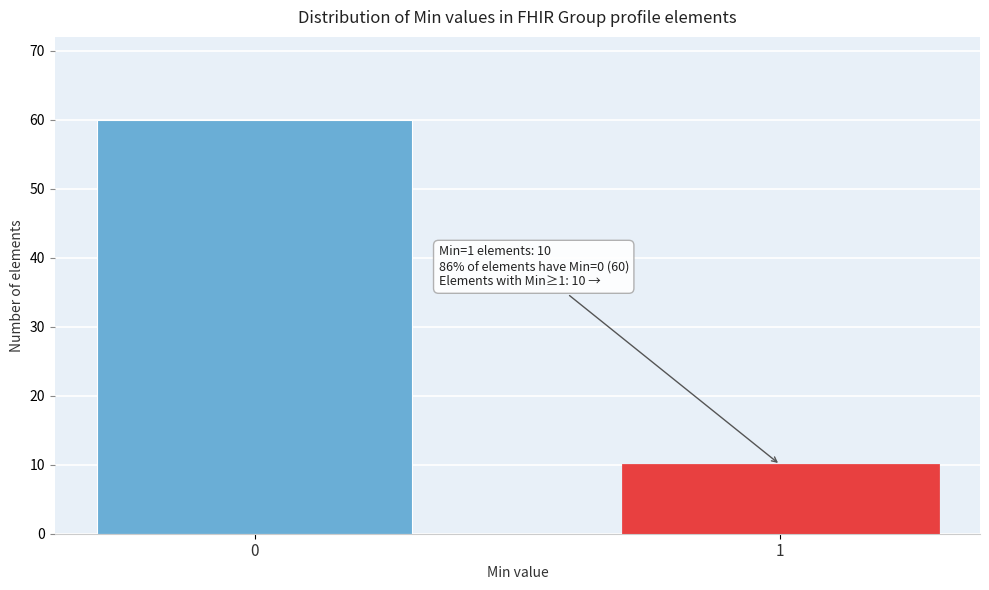

Reading right to left, what are all the values shown in this chart?

1=10	0=60